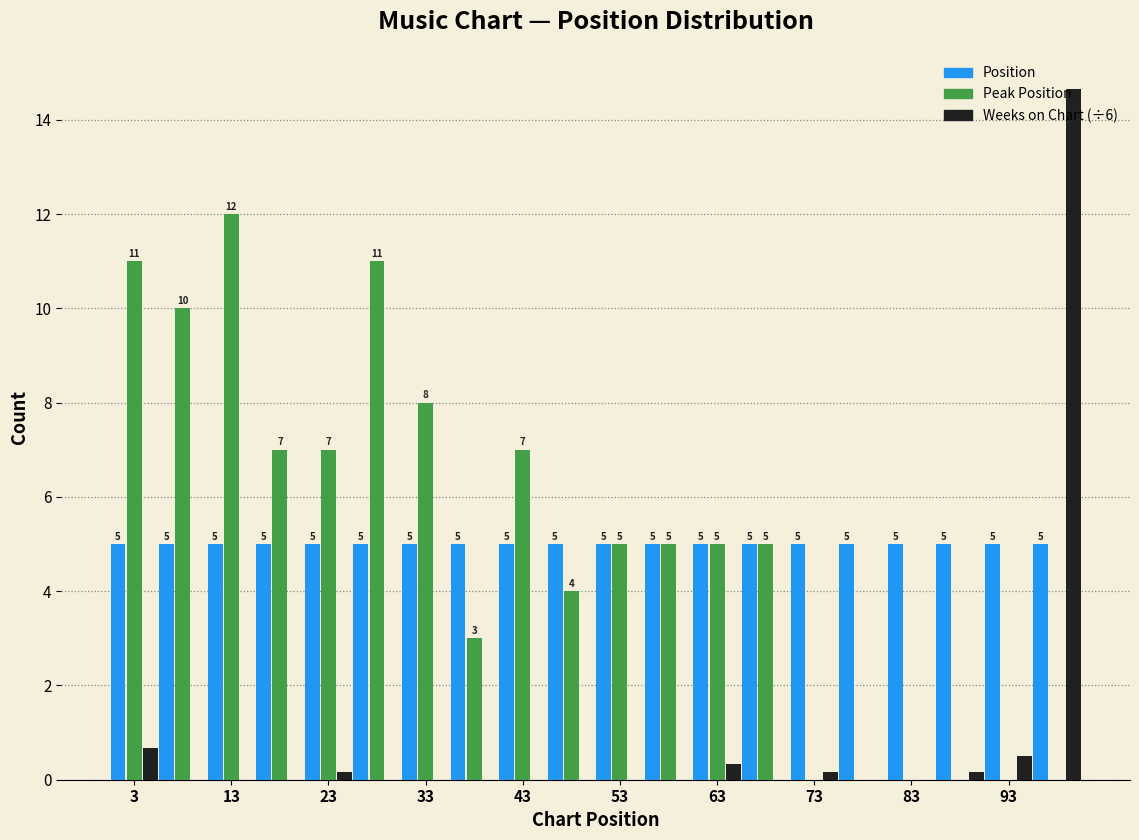

In the Weeks on Chart (÷6) series, which range on the x-axis has the tallest bar?

96 to 101